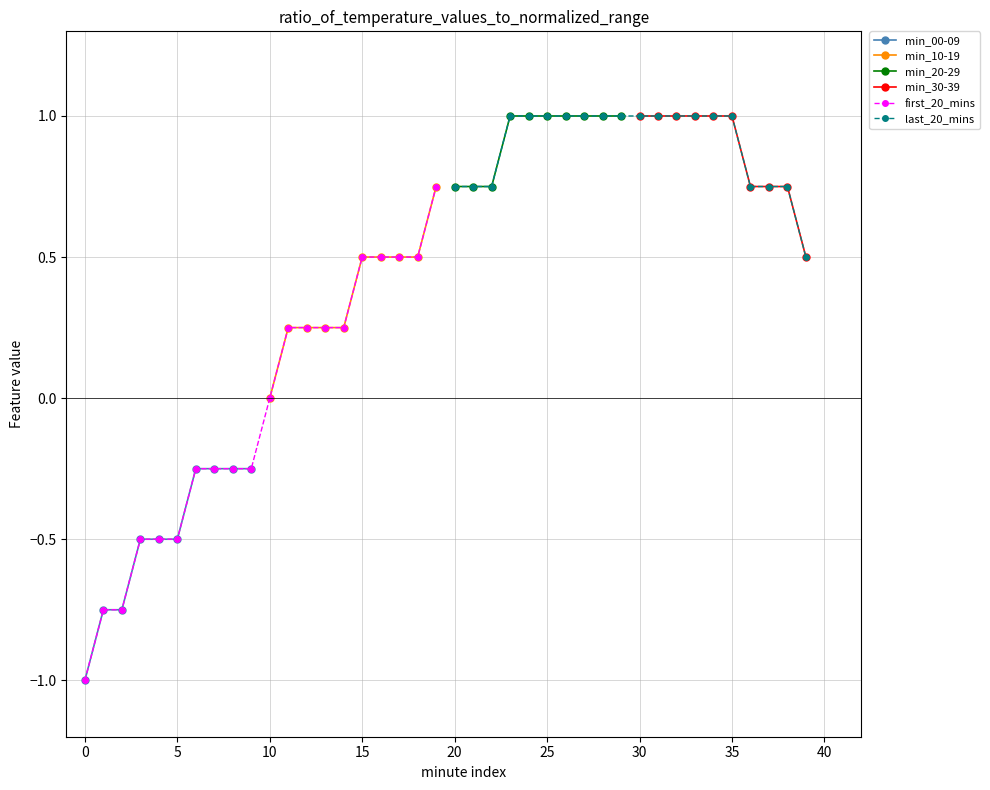

True or false: Hour 0 (min 10-19) and Hour 0 (min 20-29) cross at least once.

False